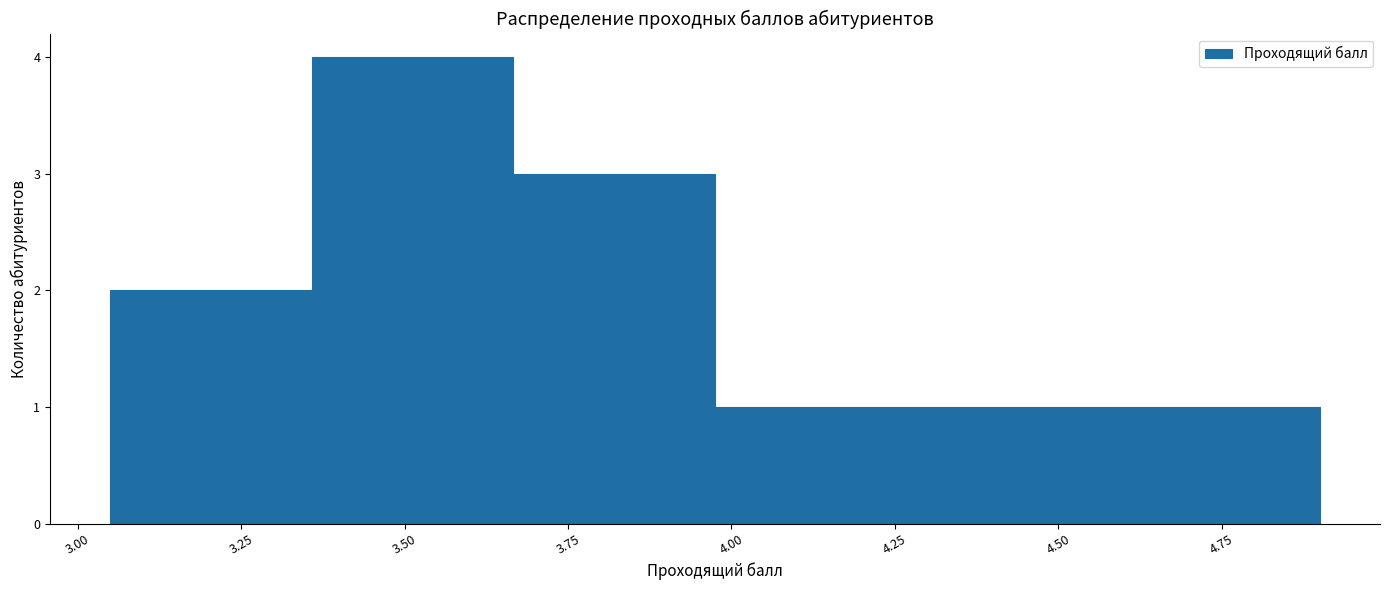

Reading left to right, transcribe this chart: for each bar, give the range it covers on the x-axis and its height. Neither the bar edges nor the heights are printed on the chart, so give them approximately, as read against the axes.

3.05 to 3.35: 2
3.35 to 3.65: 4
3.65 to 4.00: 3
4.00 to 4.30: 1
4.30 to 4.60: 1
4.60 to 4.90: 1